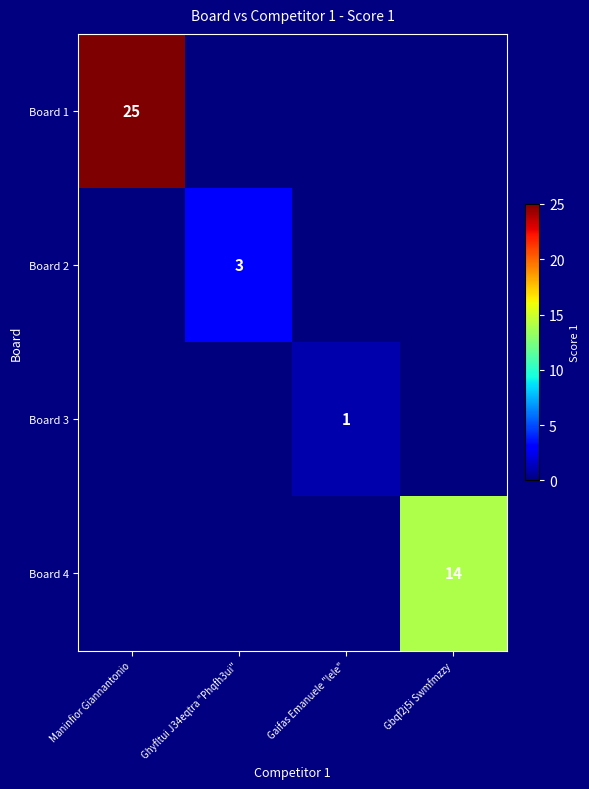

What is the difference between the highest and lowest values at Maninfior Giannantonio?

25